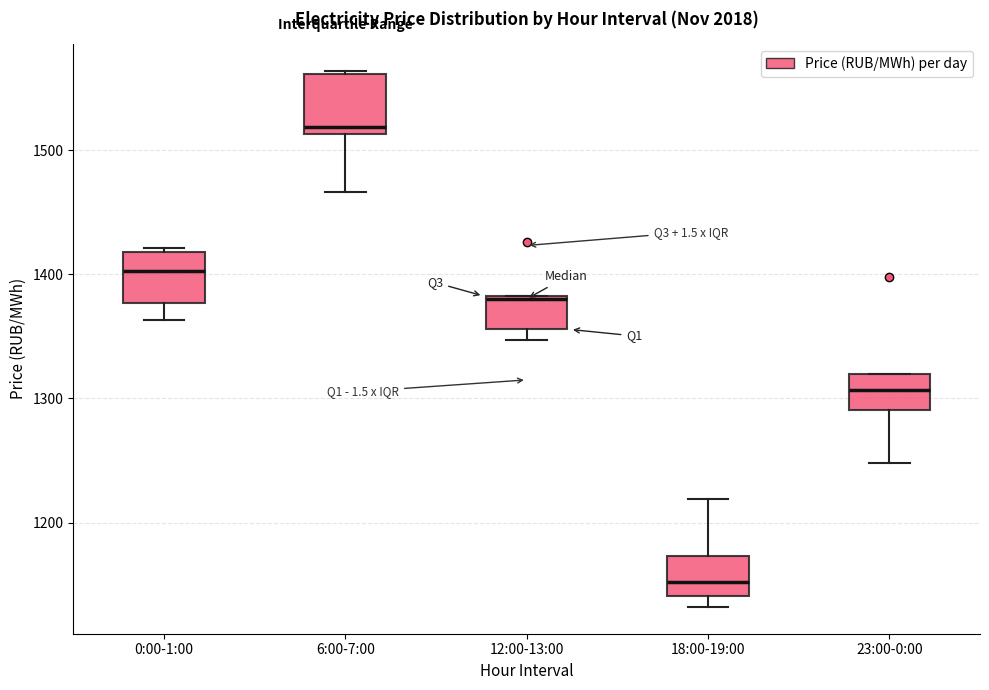

Where does the lower whisker of the box for 0:00-1:00 end on the y-axis? The values are not printed on the chart, so give them approximately, as read against the axis.

1360